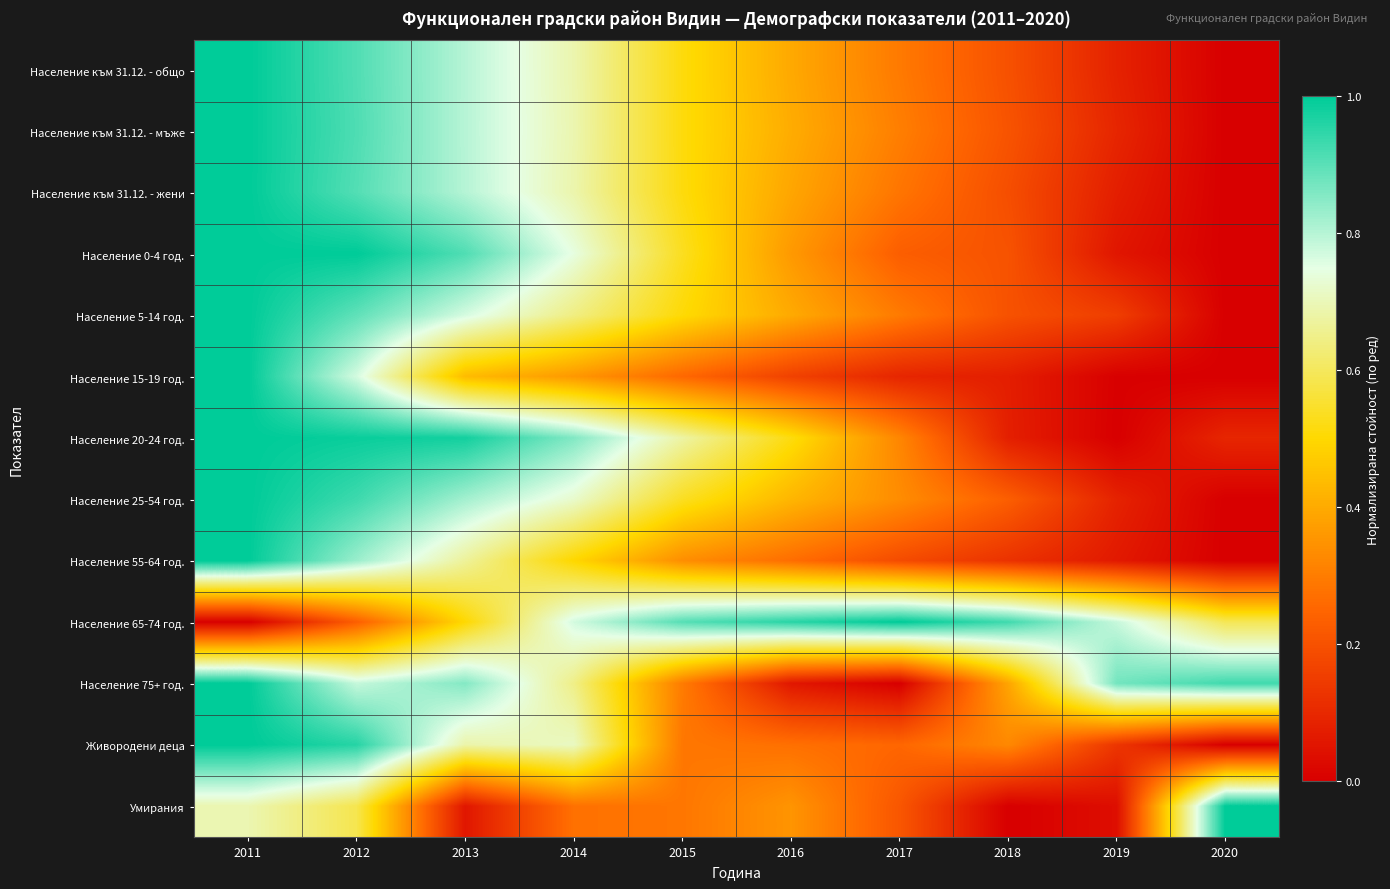

List the series in order of their peak value, lowest first.

Население към 31.12. - общо, Население към 31.12. - мъже, Население към 31.12. - жени, Население 0-4 год., Население 5-14 год., Население 15-19 год., Население 20-24 год., Население 25-54 год., Население 55-64 год., Население 65-74 год., Население 75+ год., Живородени деца, Умирания